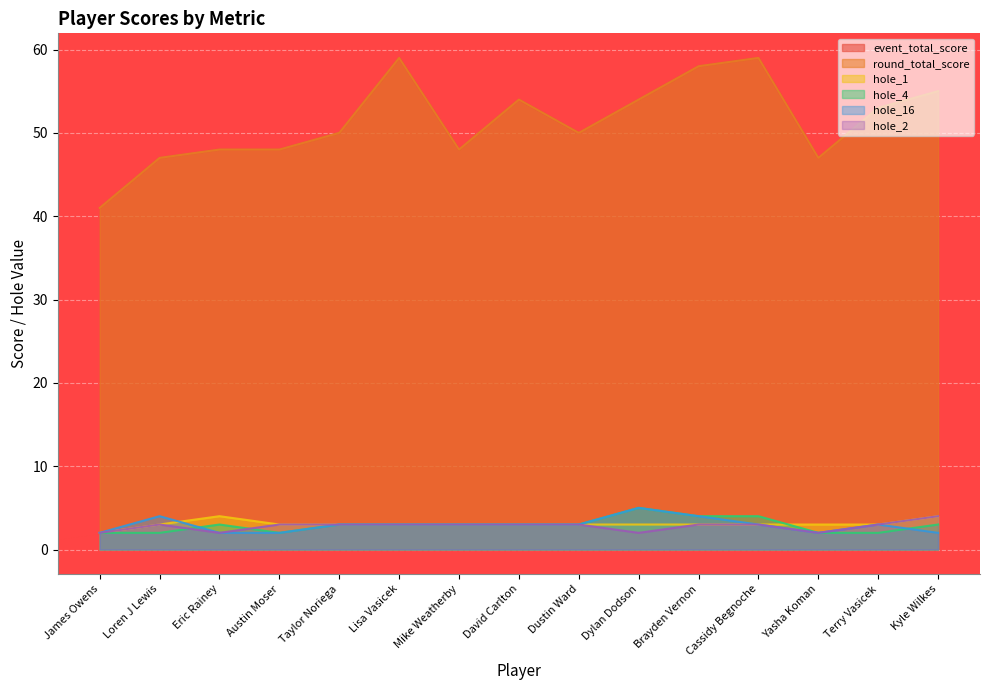

At which category does the chart reach its minimum across all series?

James Owens